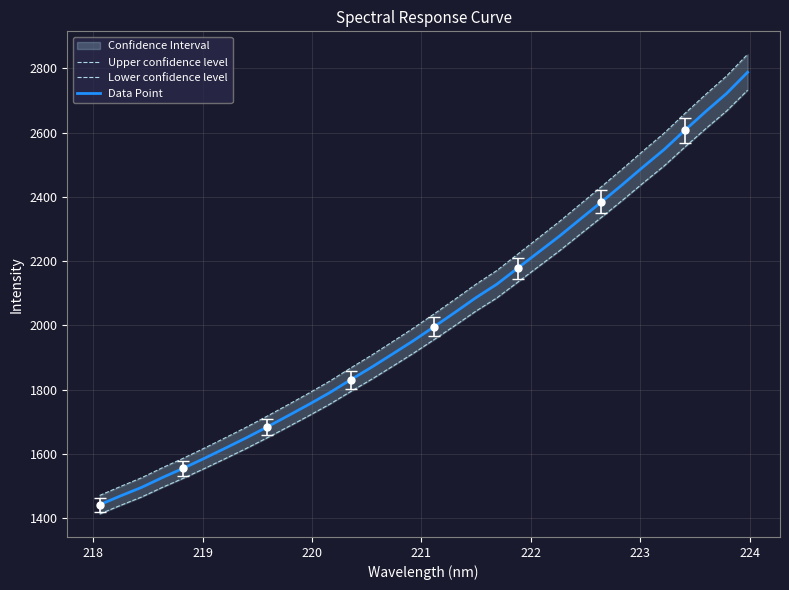

What is the value of the Upper confidence level point at the 17th from the left?

2036.5